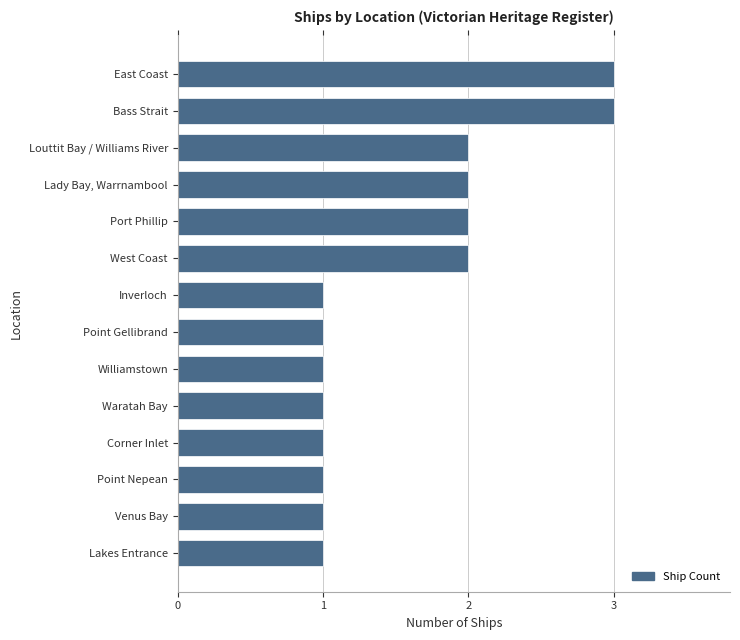

What is the maximum value shown in the chart?

3